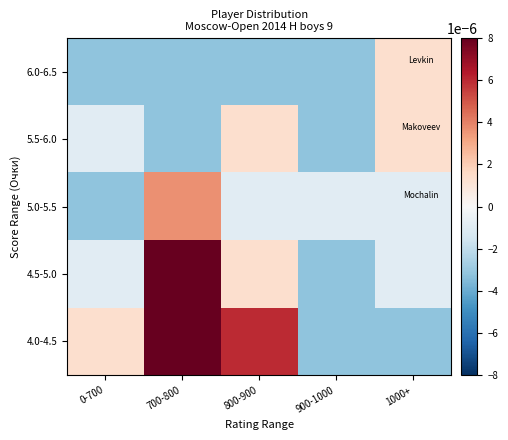

Rank the series at 0-700 from highest to lowest value.

4.0-4.5, 4.5-5.0, 5.5-6.0, 5.0-5.5, 6.0-6.5